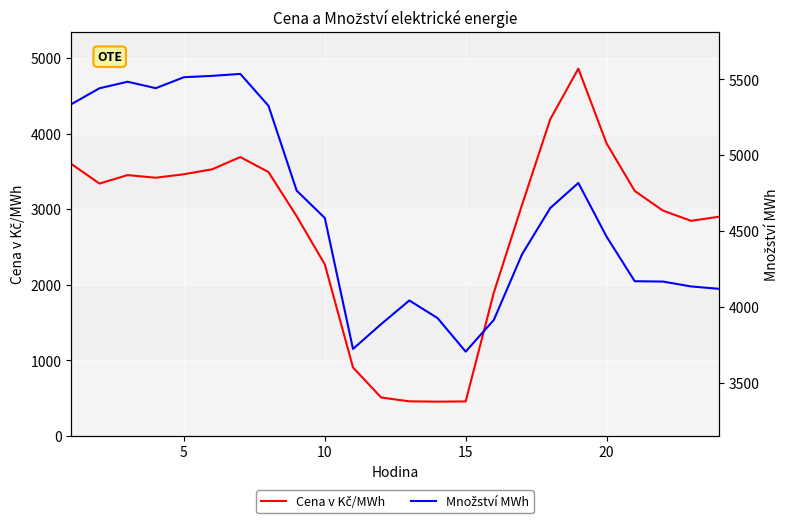

What is the average value of the Cena v Kč/MWh series?

2740.1